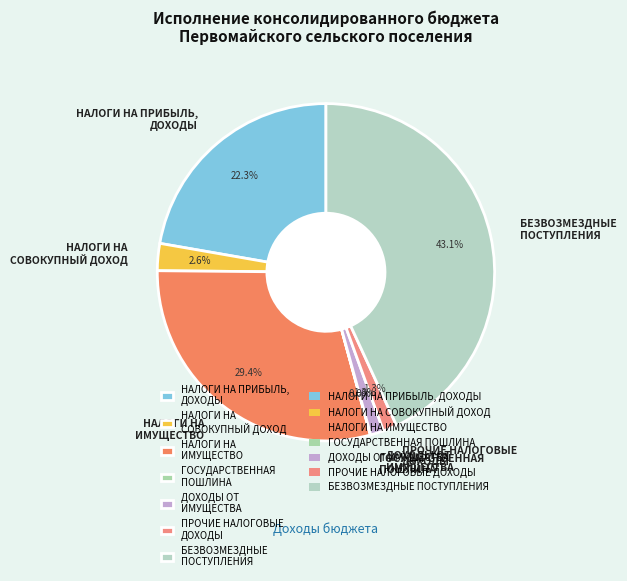

Approximately how many times larger is the value at НАЛОГИ НА ПРИБЫЛЬ, ДОХОДЫ compared to БЕЗВОЗМЕЗДНЫЕ ПОСТУПЛЕНИЯ?

0.5